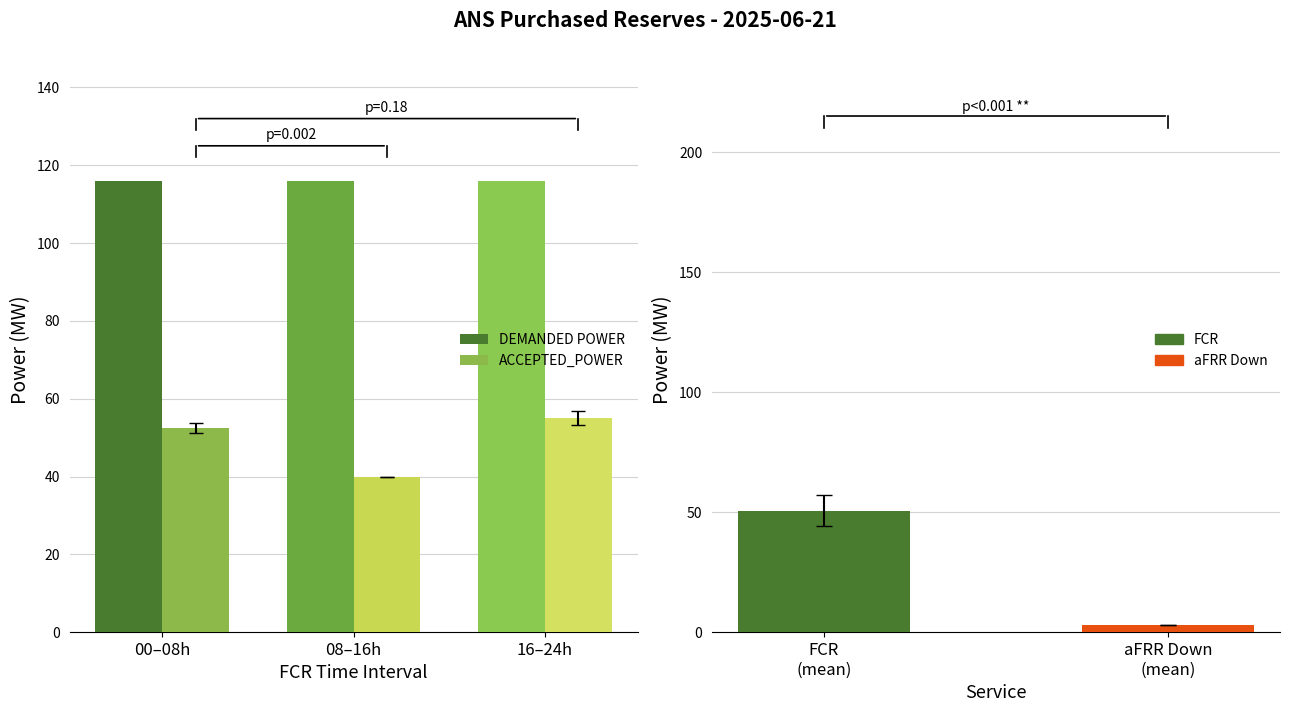

What is the sum of the ACCEPTED_POWER values at 16–24h and 00–08h?

107.5